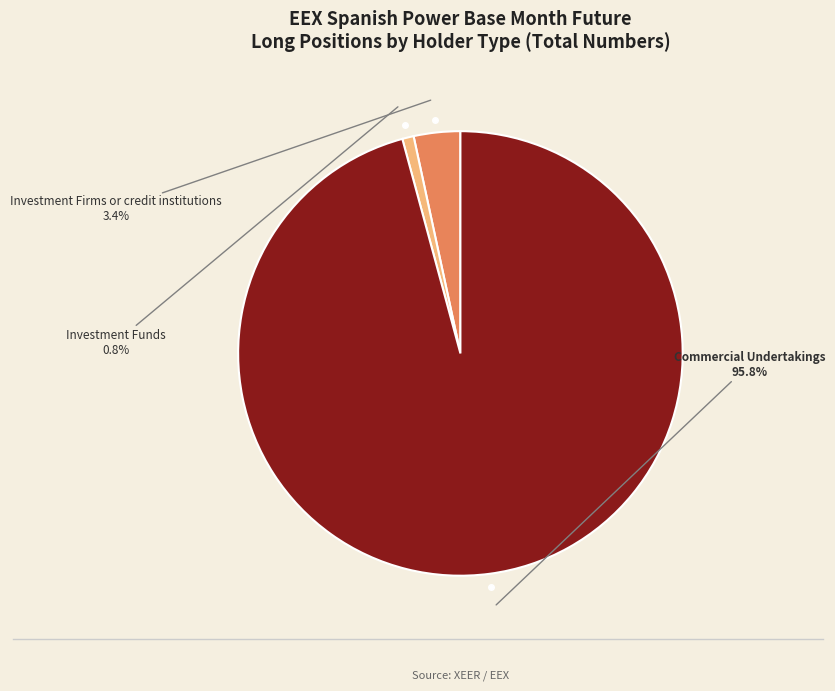

To the nearest percent, what is the average slice percentage?

33%